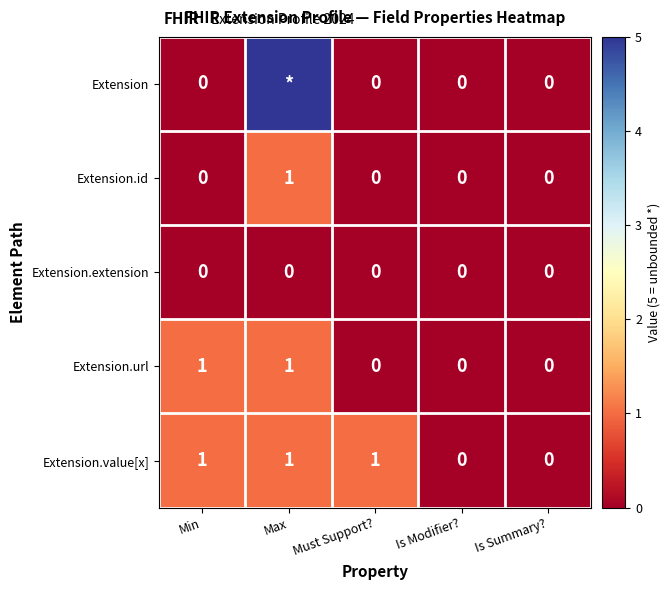

Between Must Support? and Is Summary?, which series saw the biggest shift?

Extension.value[x]